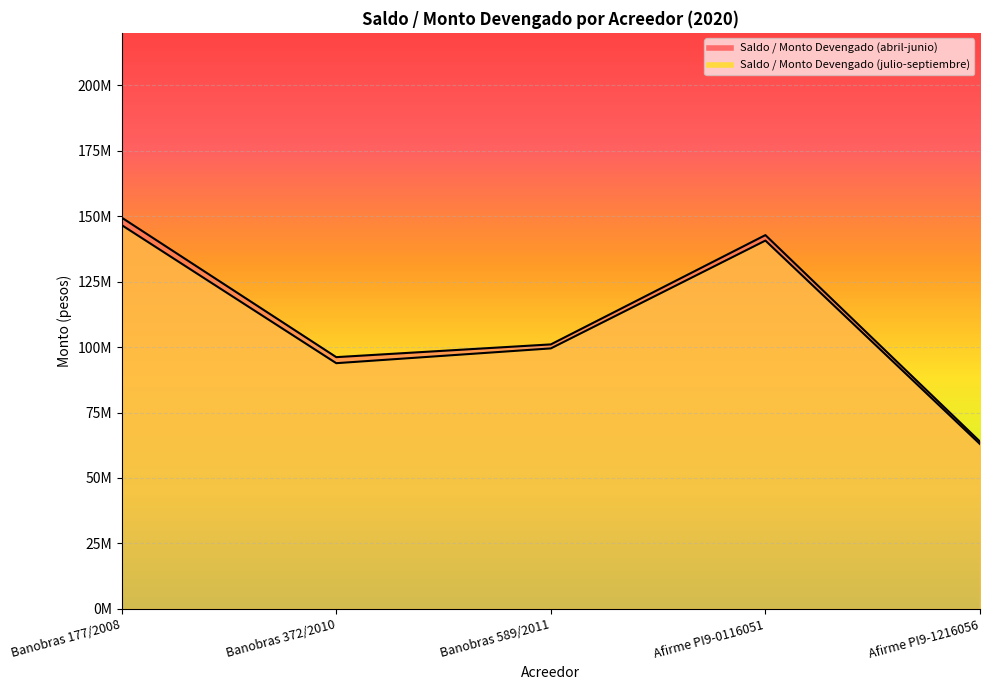

Reading right to left, list all the values displayed in this chart.

Saldo / Monto Devengado (abril-junio): Afirme PI9-1216056=63890961.4	Afirme PI9-0116051=142759955.5	Banobras 589/2011=101020408.3	Banobras 372/2010=96153845.9	Banobras 177/2008=149444882.2
Saldo / Monto Devengado (julio-septiembre): Afirme PI9-1216056=62961002.0	Afirme PI9-0116051=140669834.5	Banobras 589/2011=99489796.1	Banobras 372/2010=93846153.6	Banobras 177/2008=146589247.5